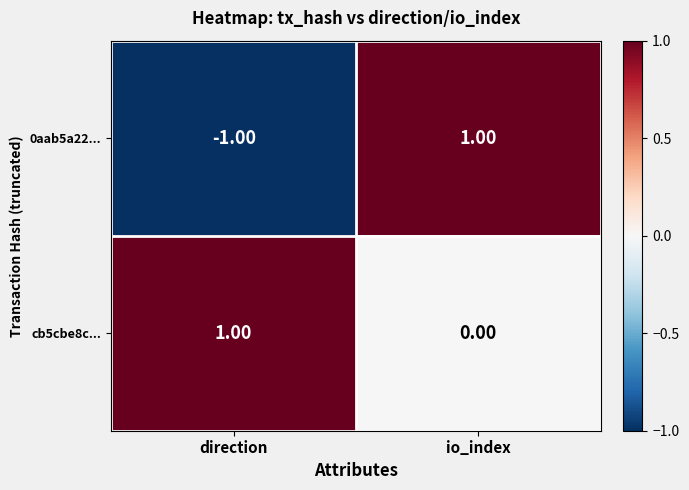

What is the greatest value displayed?

1